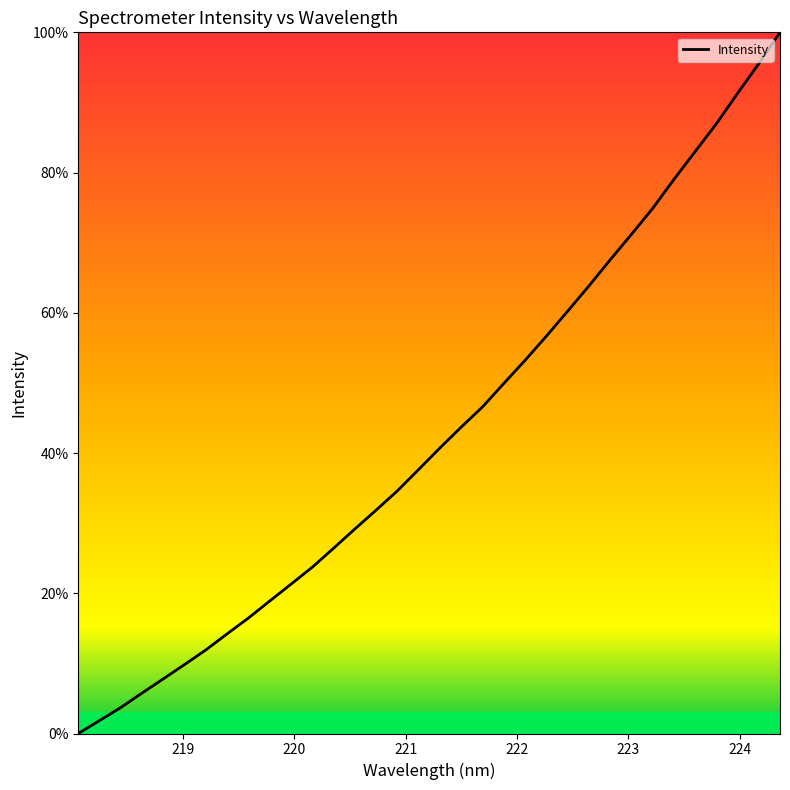

Is this an area chart (filled region under the line)?

Yes